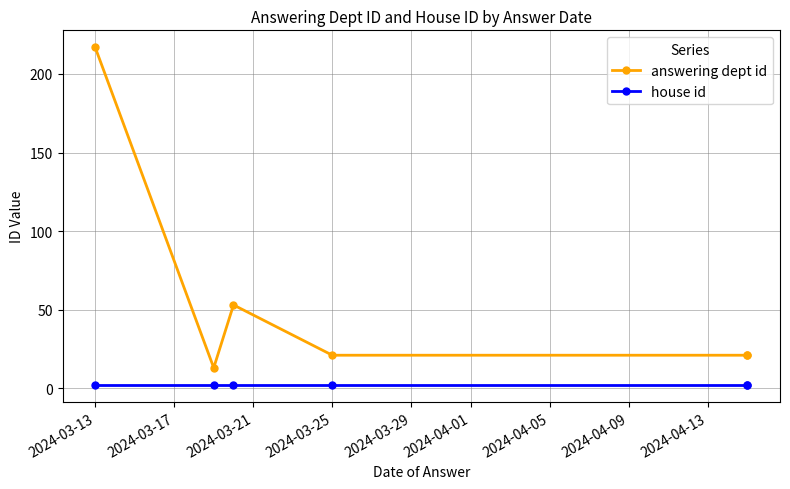

At 2024-03-13, list the series in order from smallest to largest.

house id, answering dept id